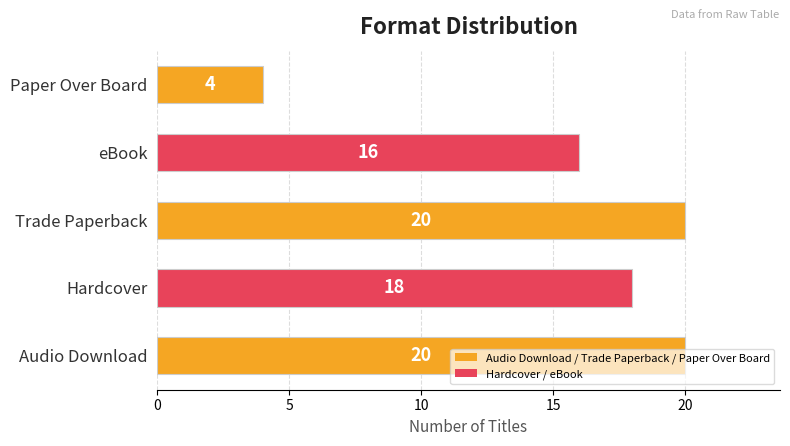

What is the sum of all values?

78